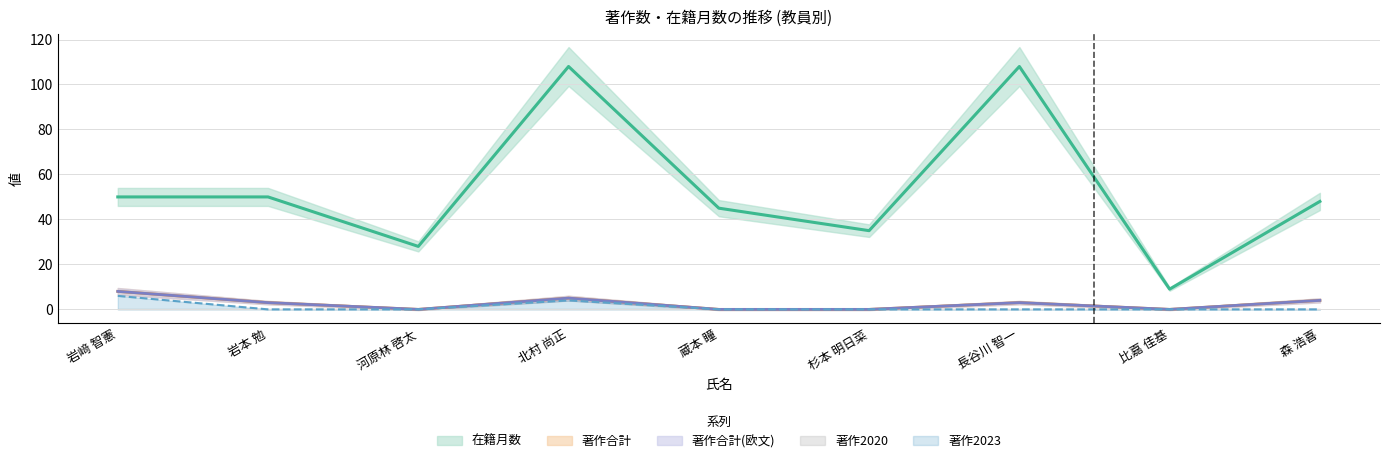

Reading left to right, extract all data points from this chart.

在籍月数: 50	50	28	108	45	35	108	9	48
著作合計: 8	3	0	5	0	0	3	0	4
著作合計(欧文): 8	3	0	5	0	0	3	0	4
著作2023: 6	0	0	4	0	0	0	0	0